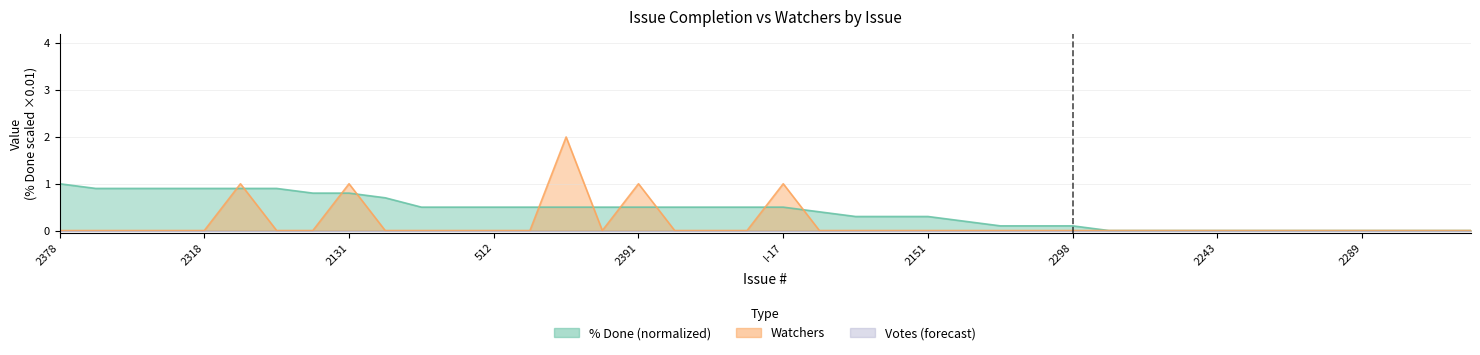

At which label is % Done closest to 0?

2216